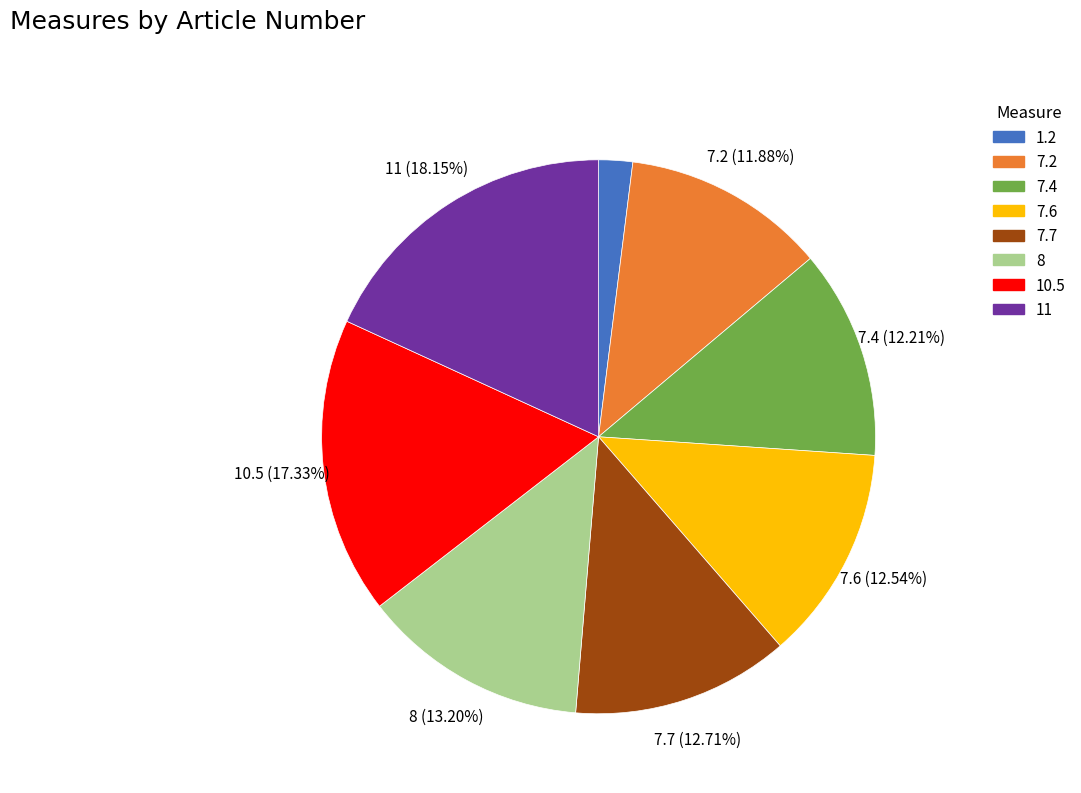

True or false: 10.5 accounts for 25% of the total.

False